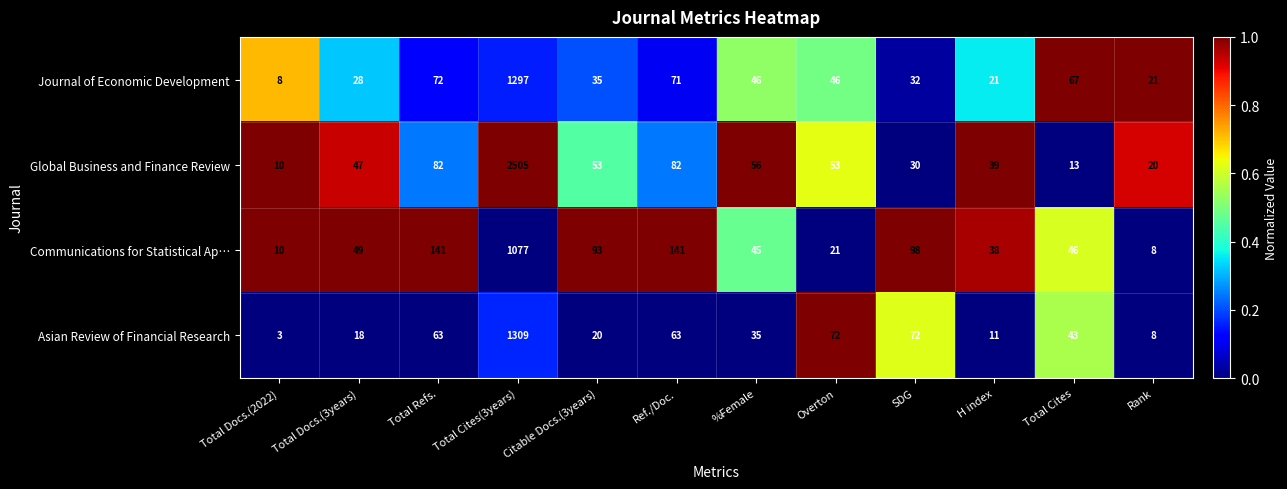

True or false: Global Business and Finance Review has a value of 7 at Rank.

False